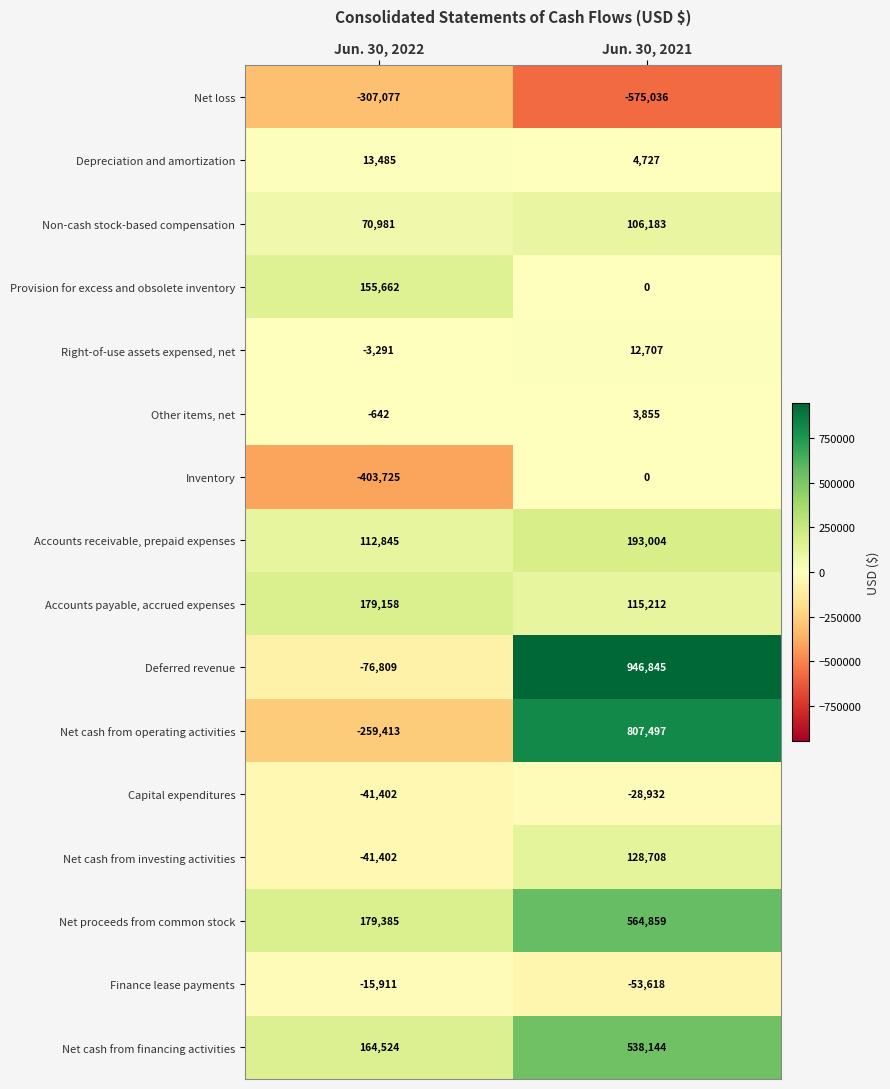

The Deferred revenue series shows -43376 at Jun. 30, 2022. True or false?

False